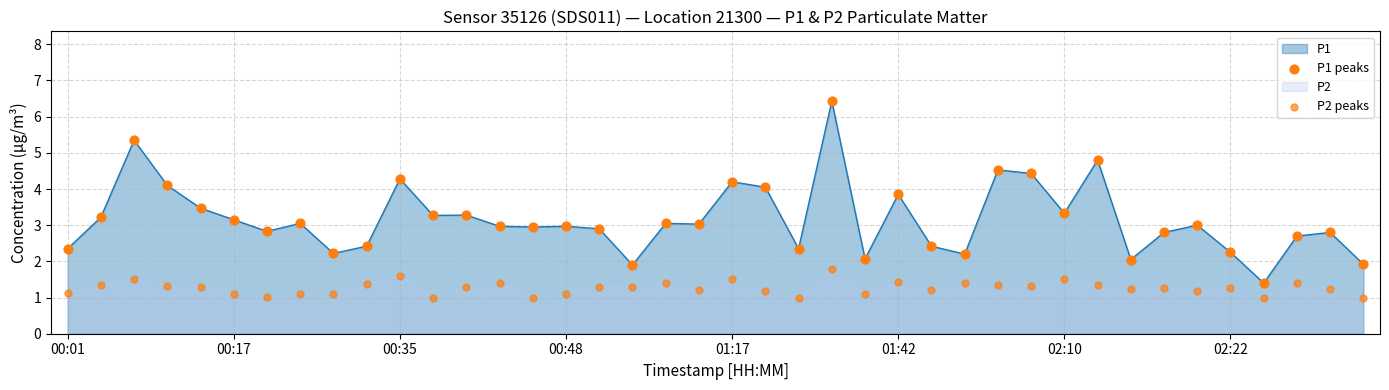

What is the total value across all series at 22?

3.4